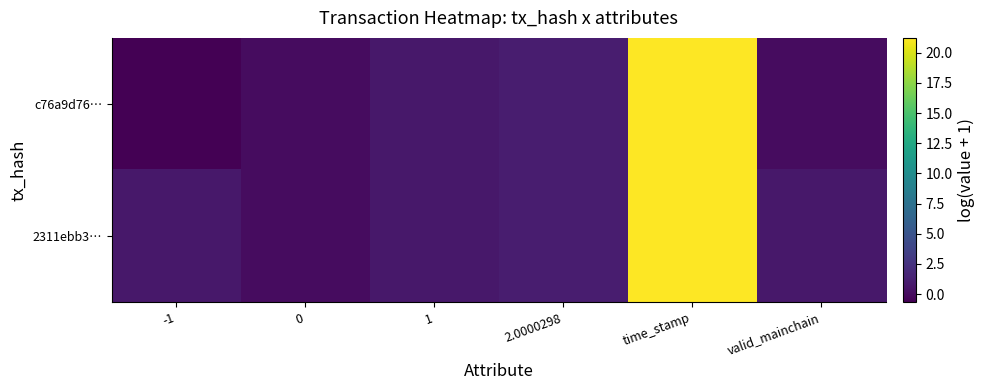

Which series has the largest total across all categories?

2311ebb3…